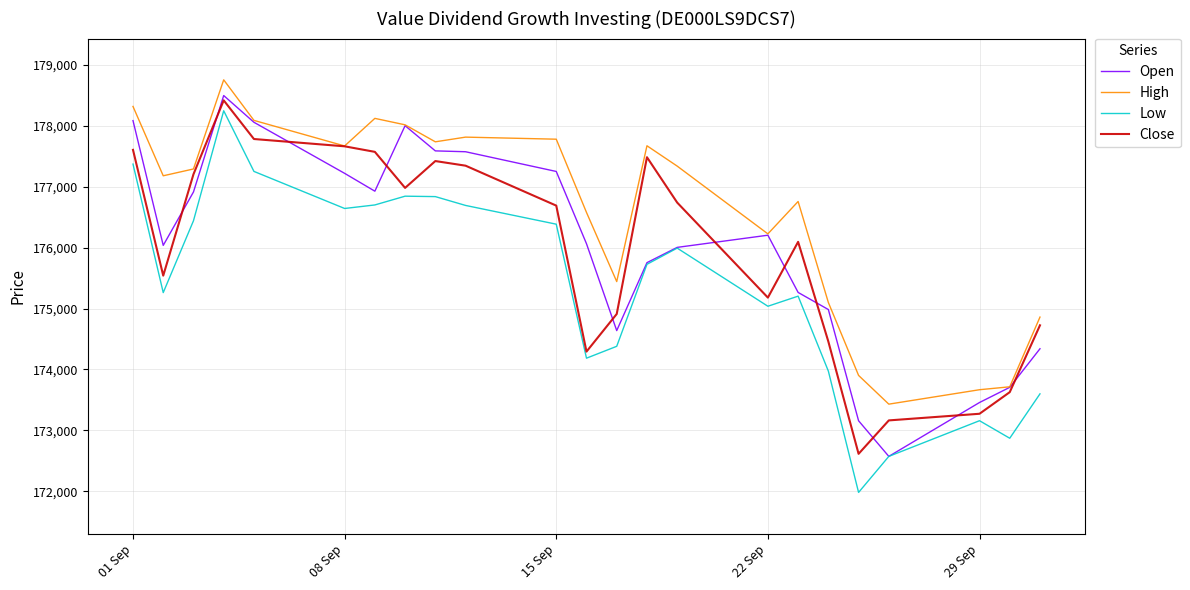

True or false: Low and Close intersect in this chart.

False